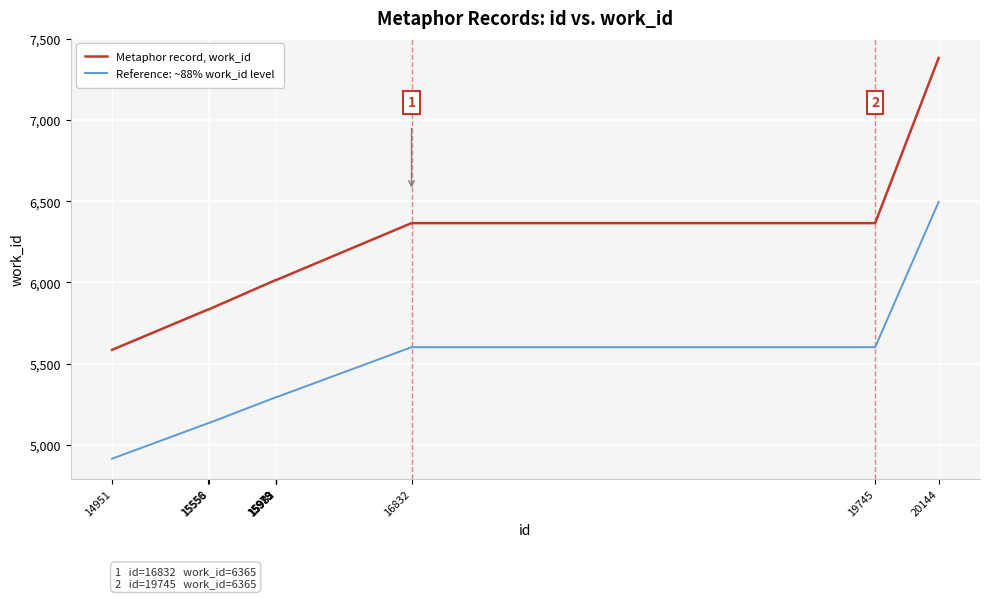

What is the lowest value of the Reference: ~88% work_id level series?

4914.8